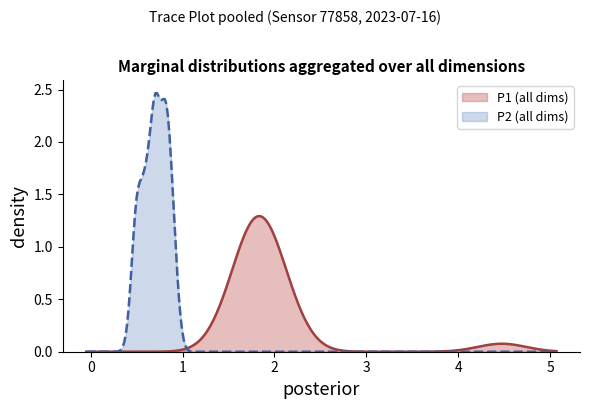

Does the chart have visible grid lines?

No